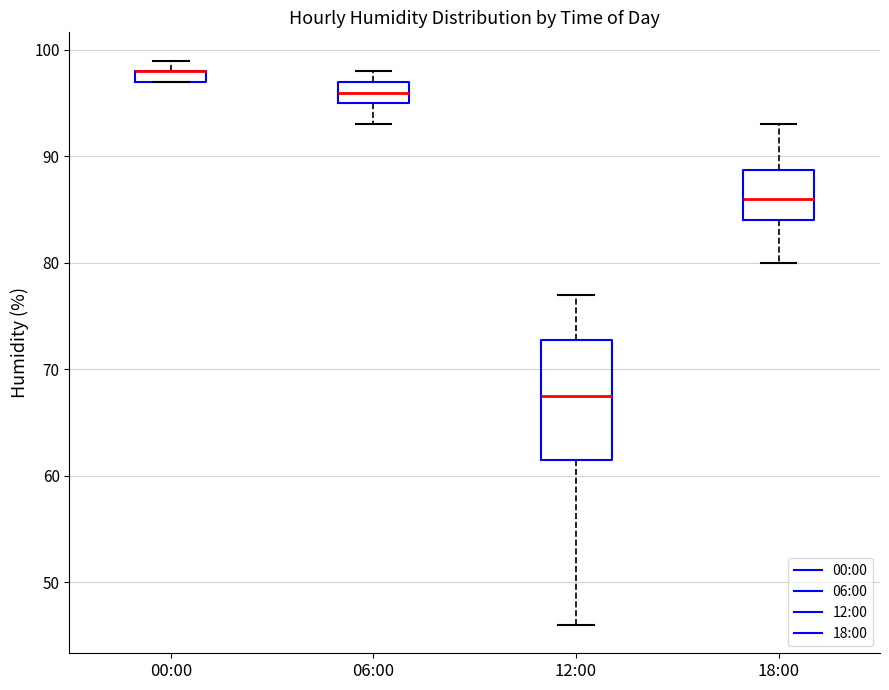

Where is the upper edge of the box for 12:00 on the y-axis? The values are not printed on the chart, so give them approximately, as read against the axis.

73